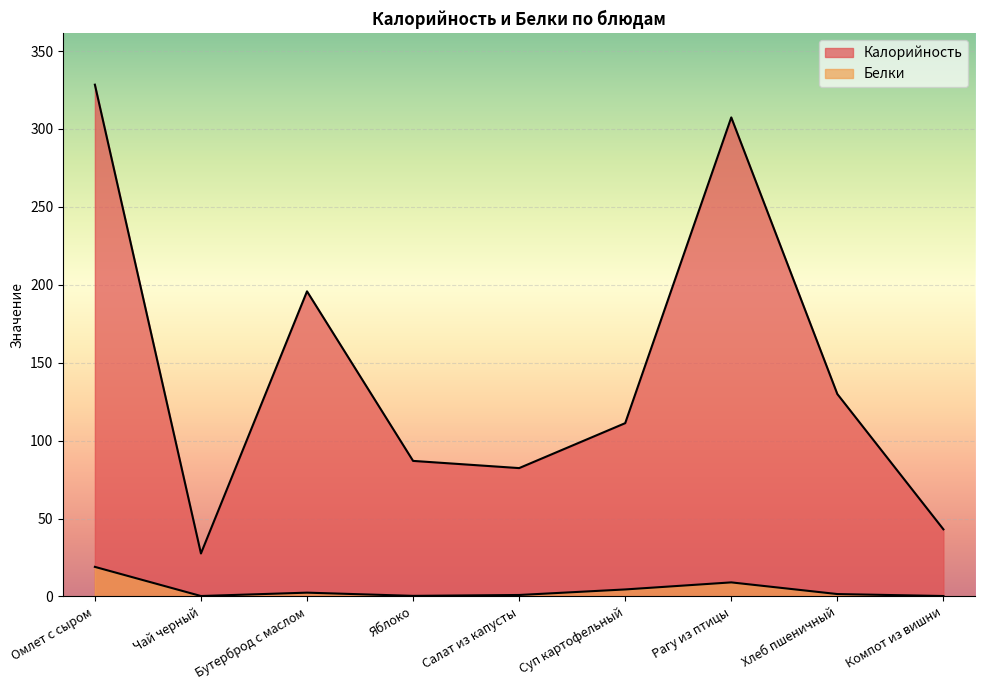

List the series in order of their peak value, lowest first.

Белки, Калорийность